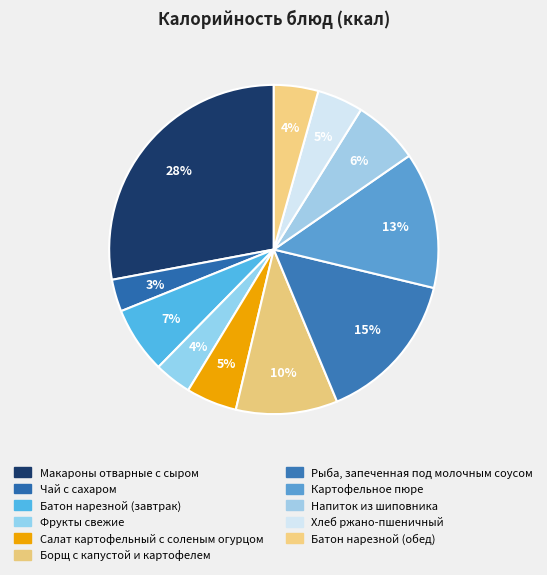

How many slices are in this pie chart?

11